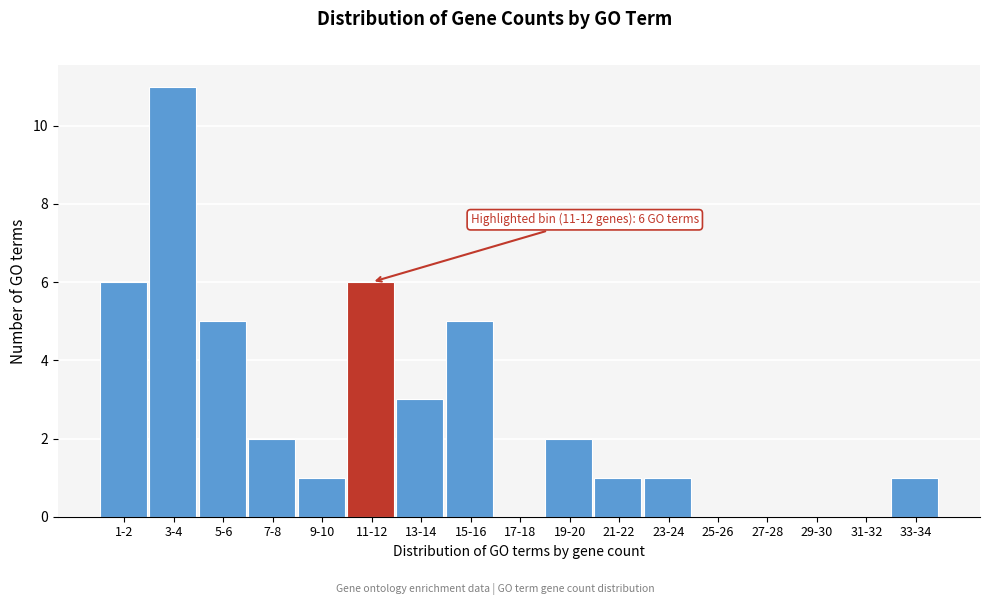

Reading left to right, list all the values displayed in this chart.

1-2=6	3-4=11	5-6=5	7-8=2	9-10=1	11-12=6	13-14=3	15-16=5	17-18=0	19-20=2	21-22=1	23-24=1	25-26=0	27-28=0	29-30=0	31-32=0	33-34=1